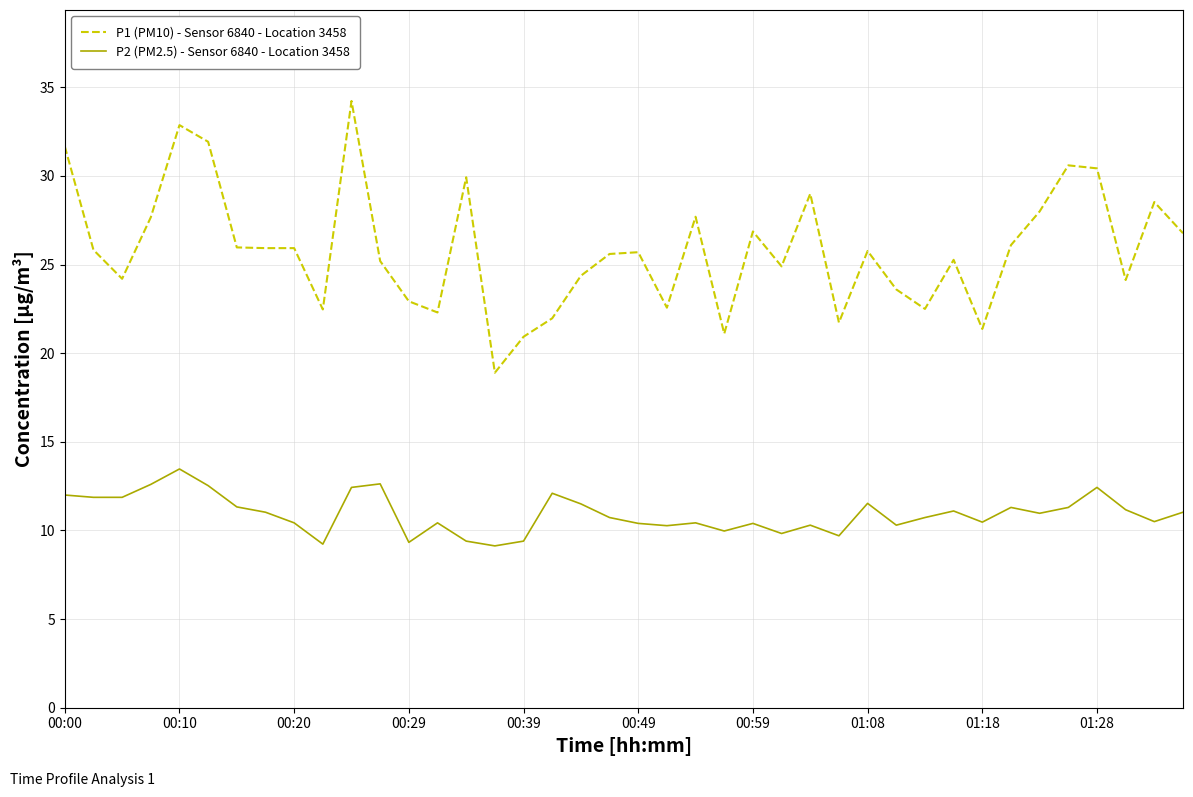

How many series are shown in this chart?

2